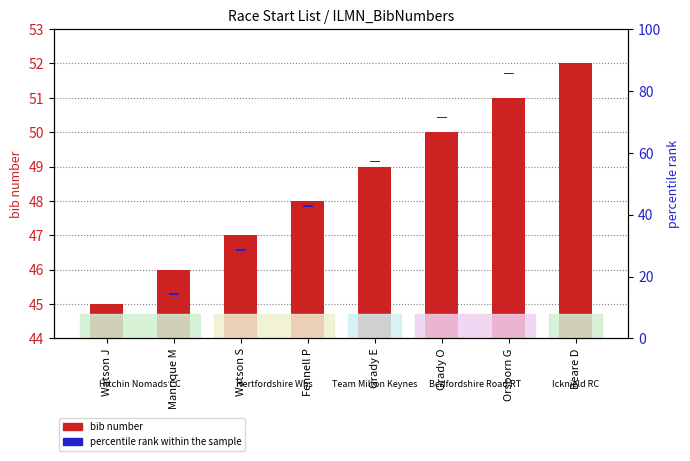

What is the average value of the bib number series?

48.5